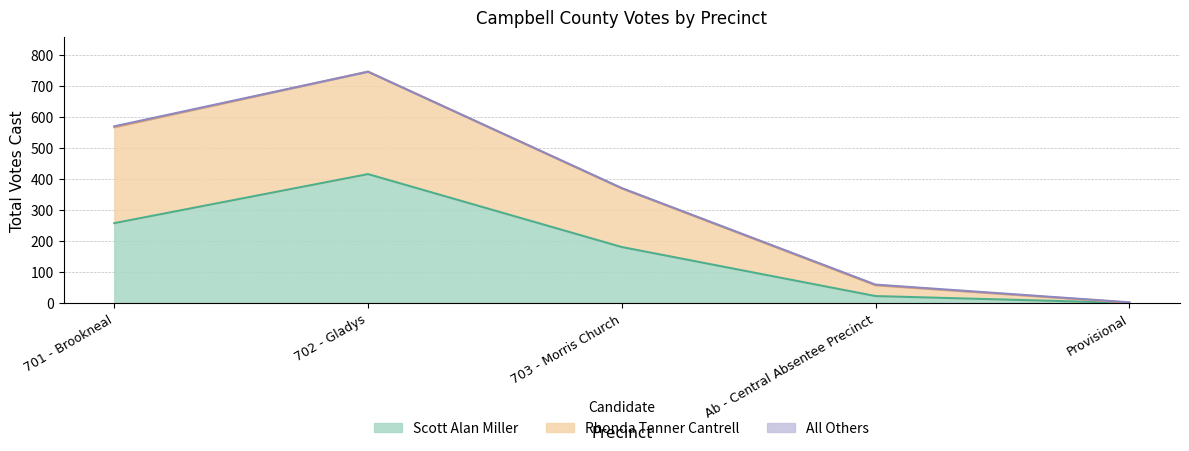

At which category does Scott Alan Miller reach its first local peak?

702 - Gladys